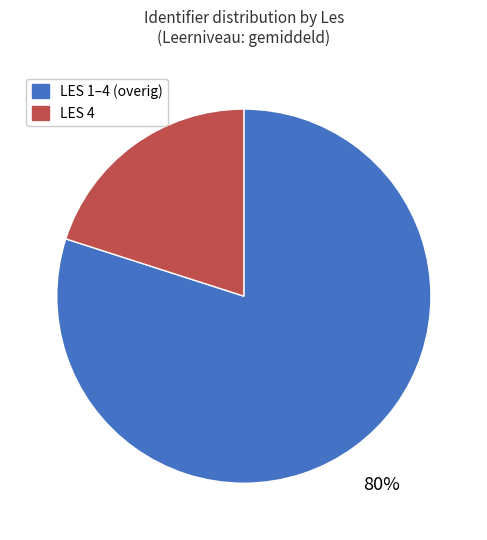

To the nearest percent, what is the average slice percentage?

50%